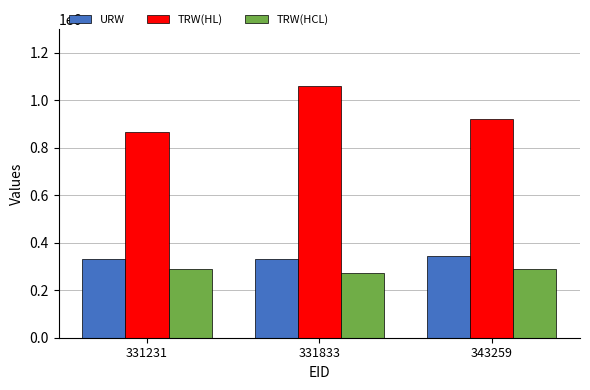

The value of TRW(HCL) at 343259 is 289666. True or false?

True